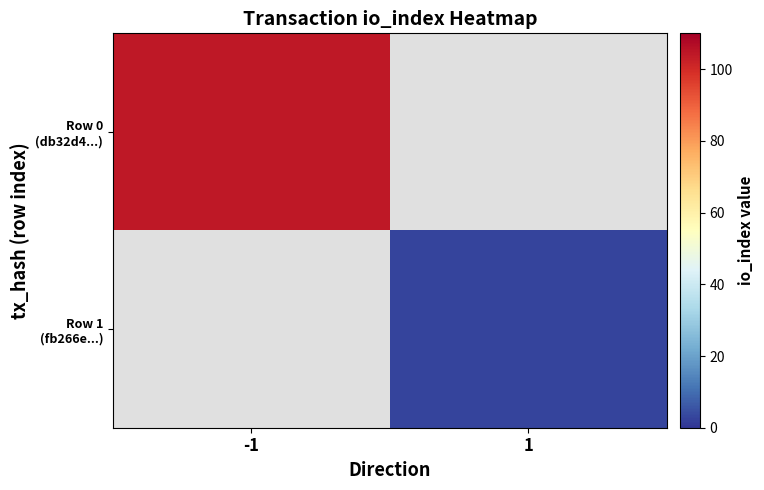

Which category has the highest value in the Row 0 (db32d4...) series?

-1